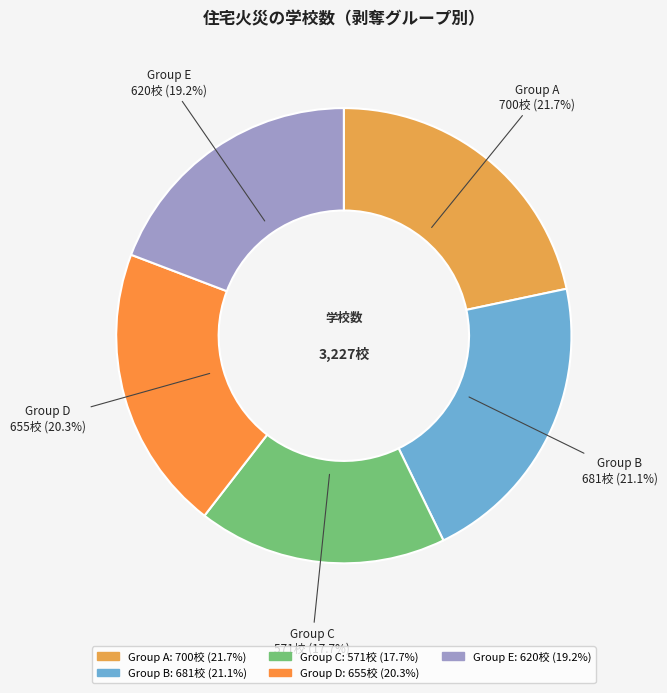

Count the number of slices in the pie.

5